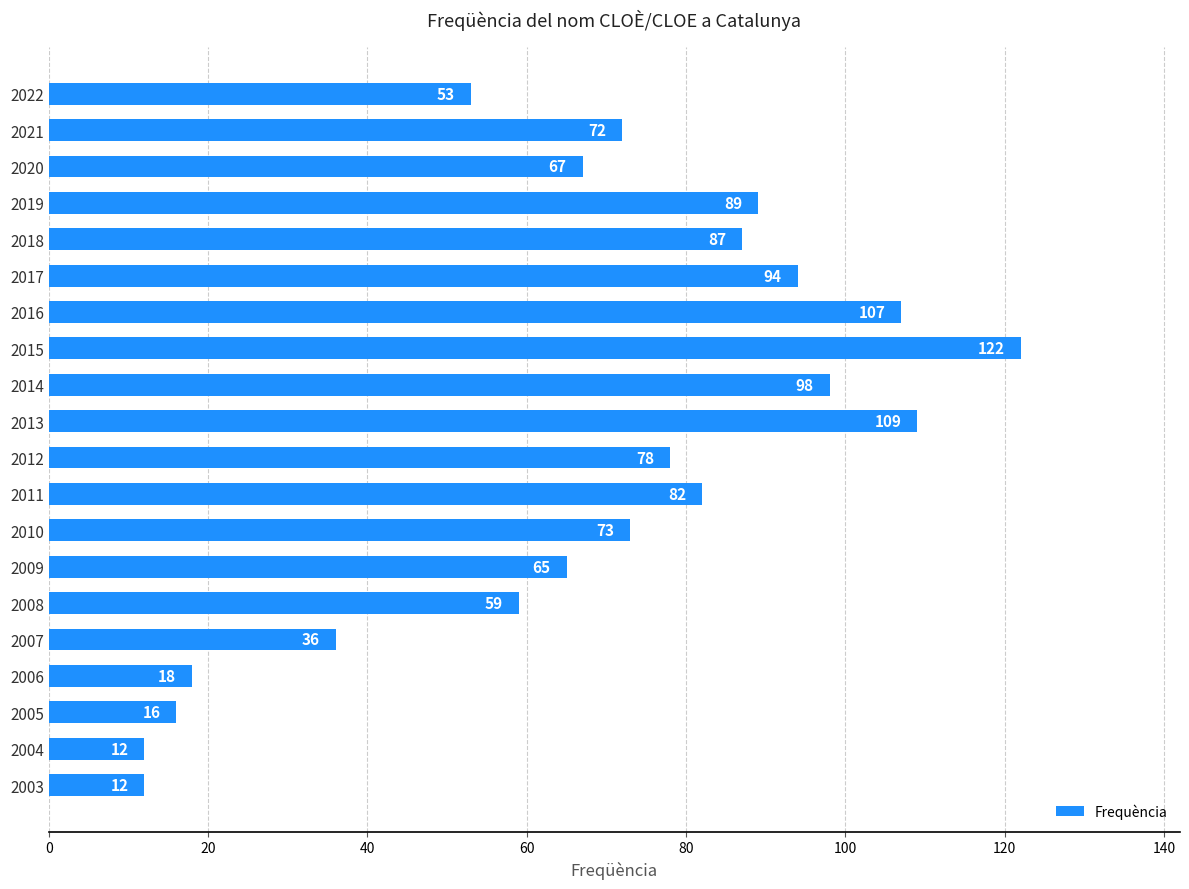

What is the value of the 4th bar from the top?

89